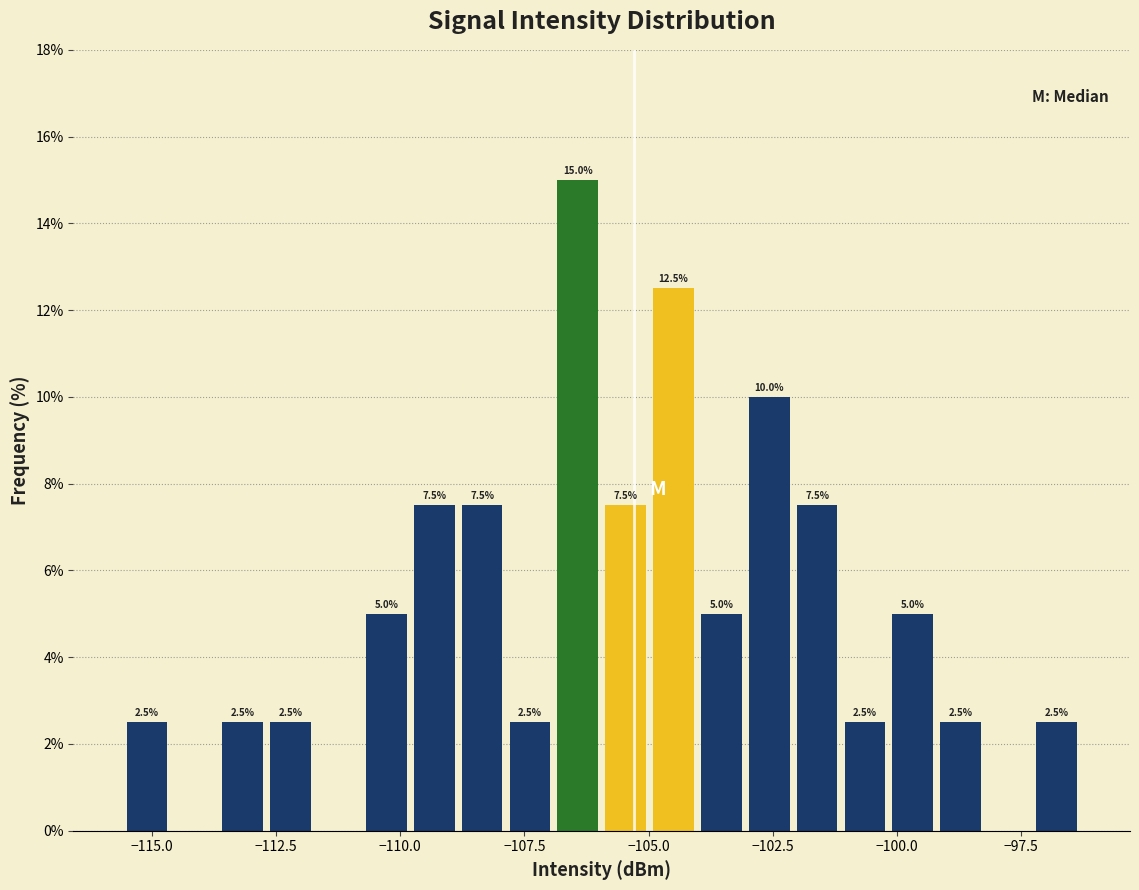

Around what value on the x-axis is the tallest bar? Give the approximate position of its centre, as read against the axis.

-106.5